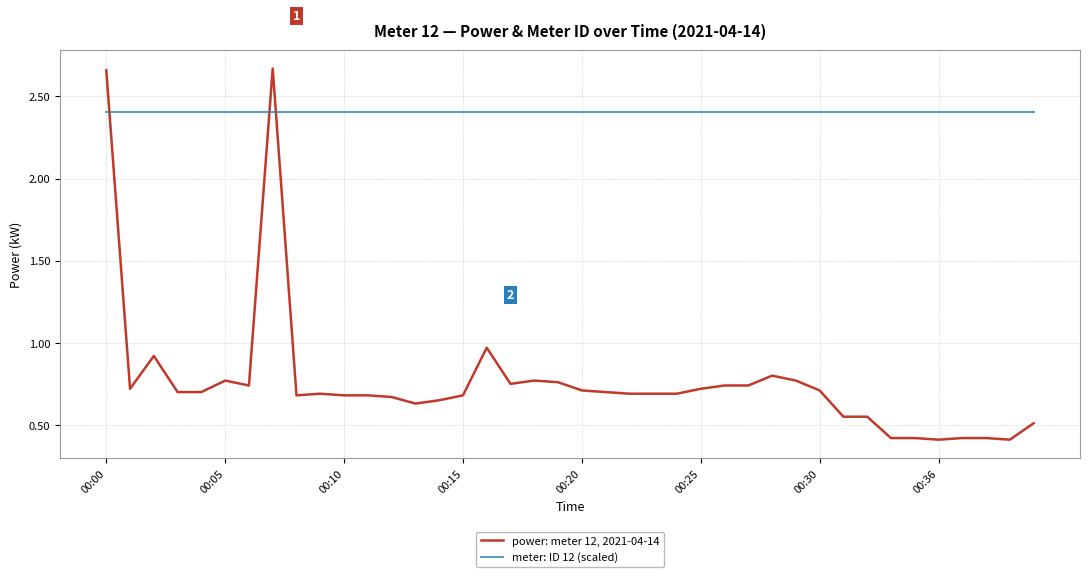

Which series has the largest range (max minus min)?

power: meter 12, 2021-04-14